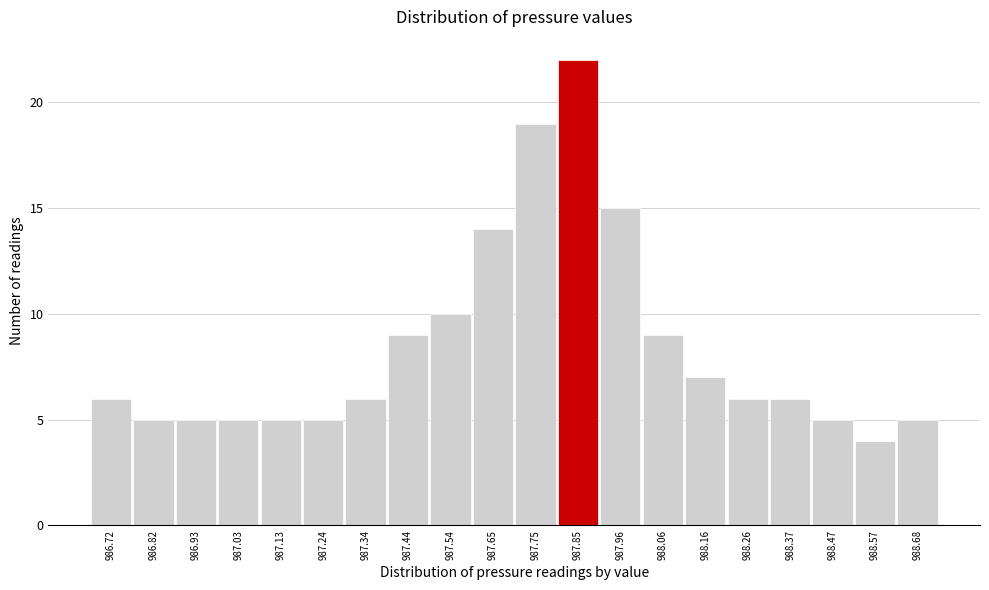

Reading left to right, what are all the values shown in this chart?

986.72=6	986.82=5	986.93=5	987.03=5	987.13=5	987.24=5	987.34=6	987.44=9	987.54=10	987.65=14	987.75=19	987.85=22	987.96=15	988.06=9	988.16=7	988.26=6	988.37=6	988.47=5	988.57=4	988.68=5